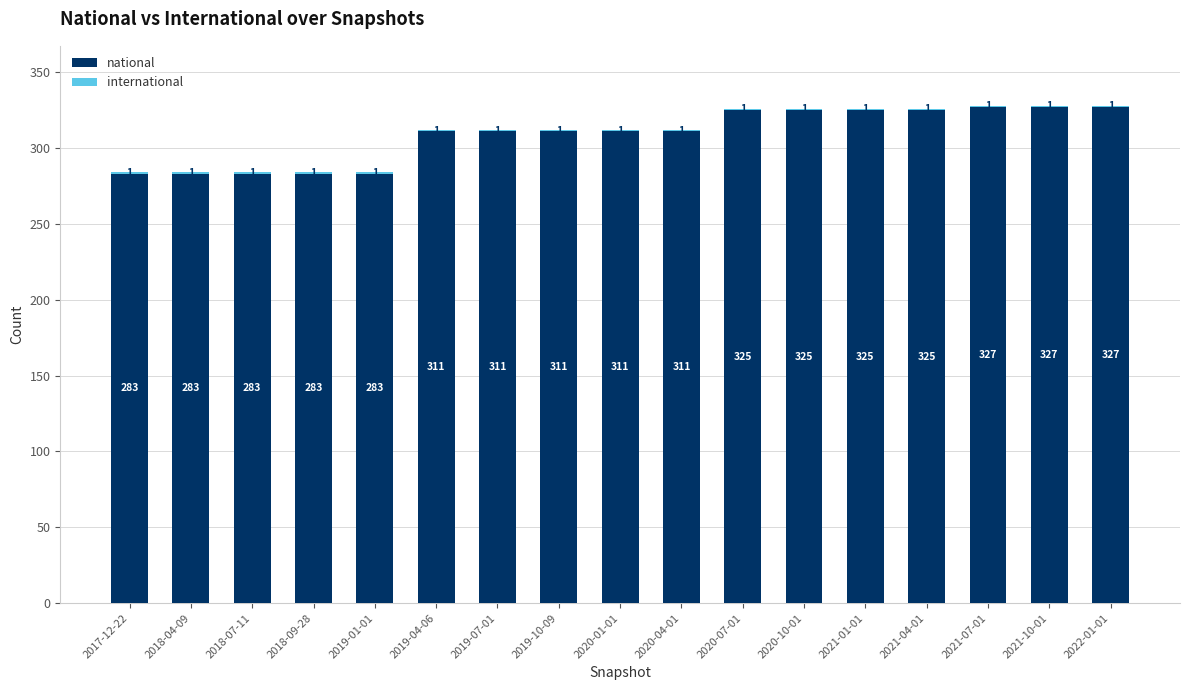

How many categories are shown in the chart?

17